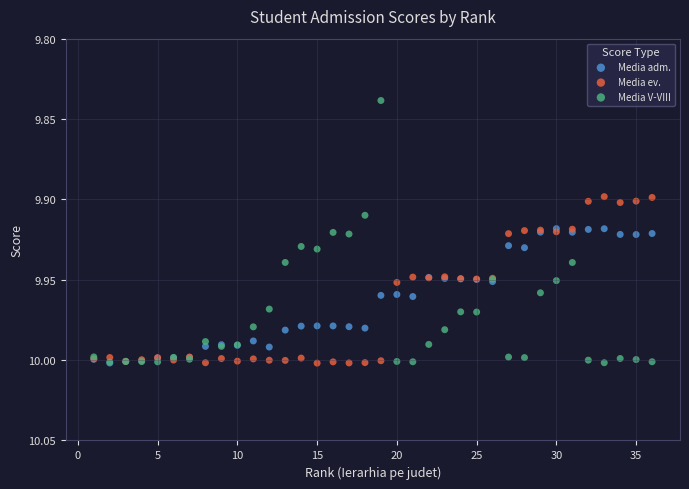

Which series has the widest spread of Y values?

Media V-VIII